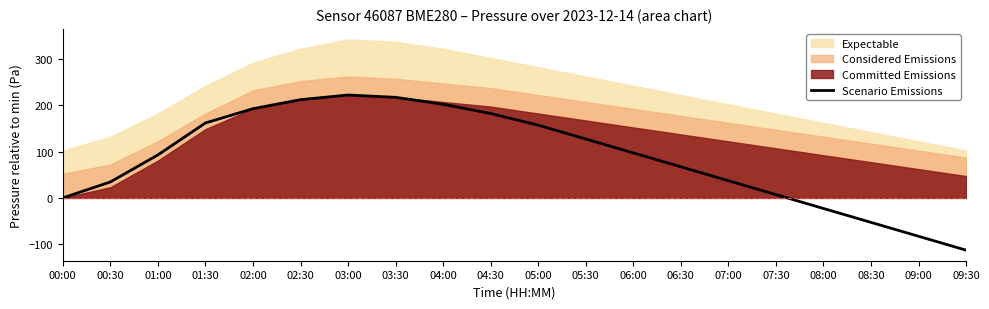

How many data points are above 97?

10